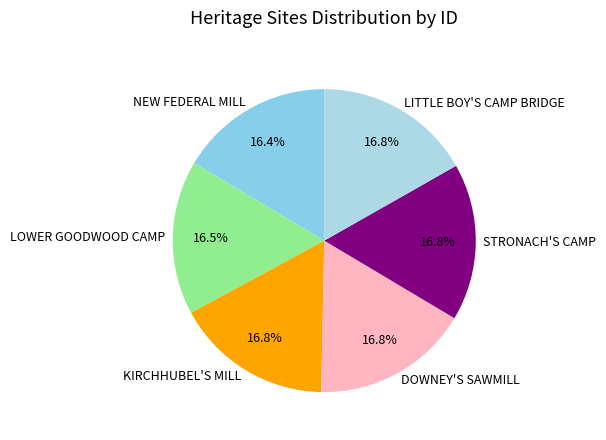

How many segments does this pie chart have?

6